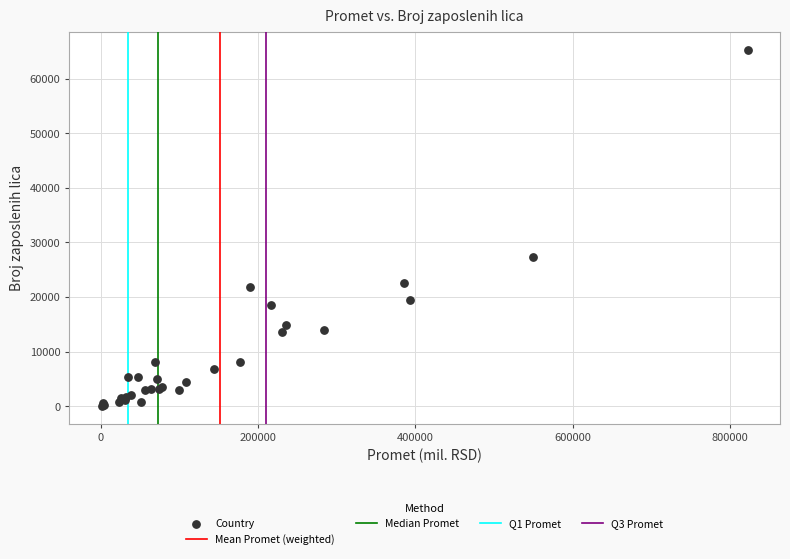

What Y value in the scatter plot is closest to 32696?

27283